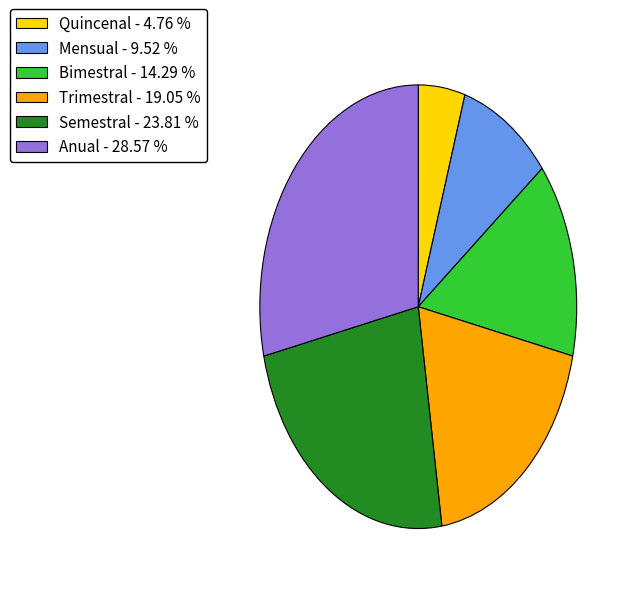

Does any single category account for the majority?

No